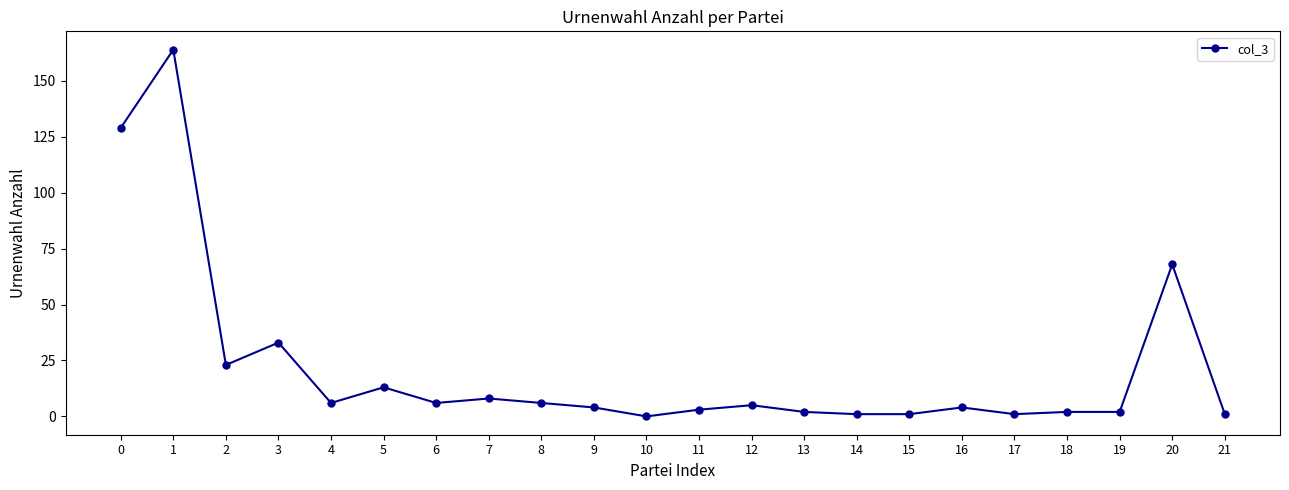

What is the sum of all values?

482